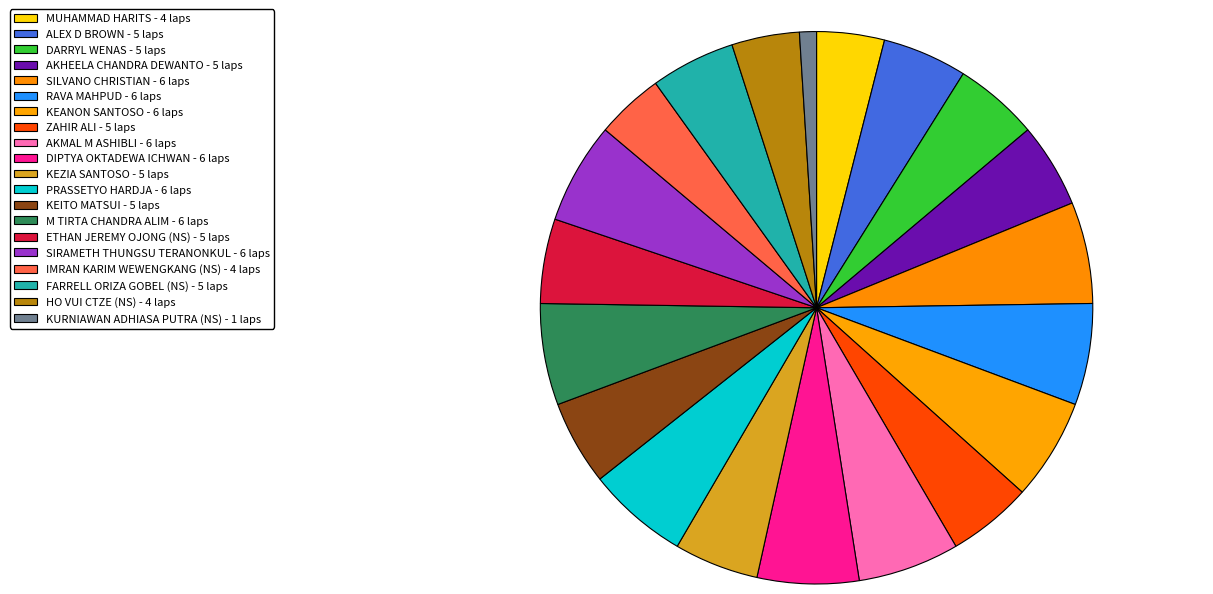

To the nearest percent, what is the difference between the HO VUI CTZE (NS) and PRASSETYO HARDJA slice percentages?

2%